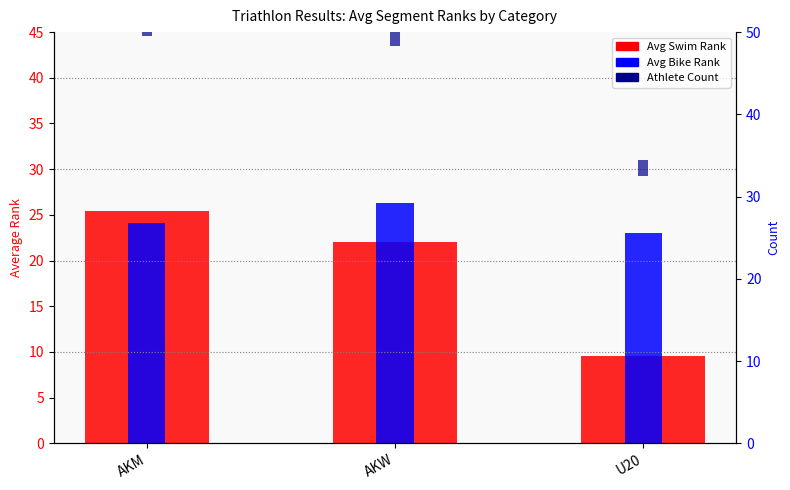

List the series in order of their peak value, lowest first.

Avg Swim Rank, Avg Bike Rank, Count